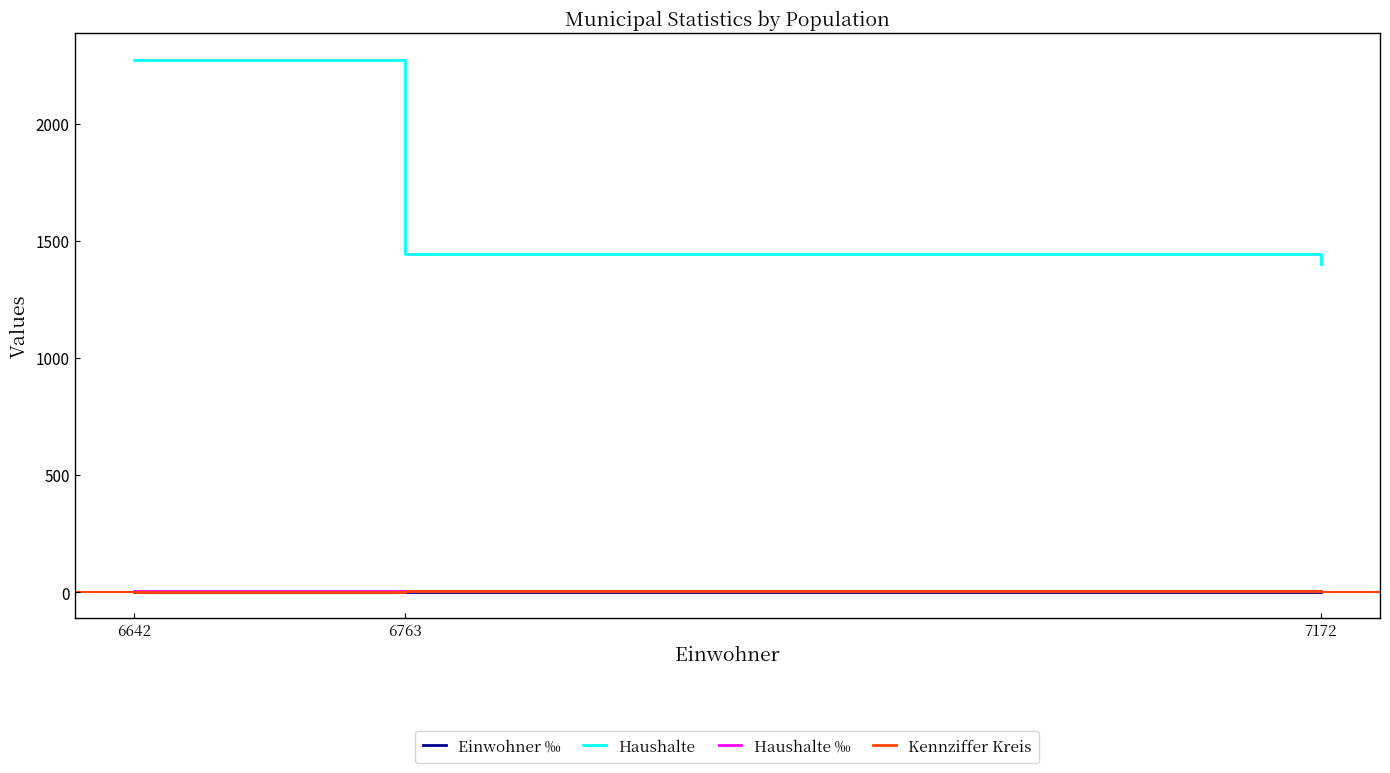

Between 6642 and 6763, which series saw the biggest shift?

Haushalte